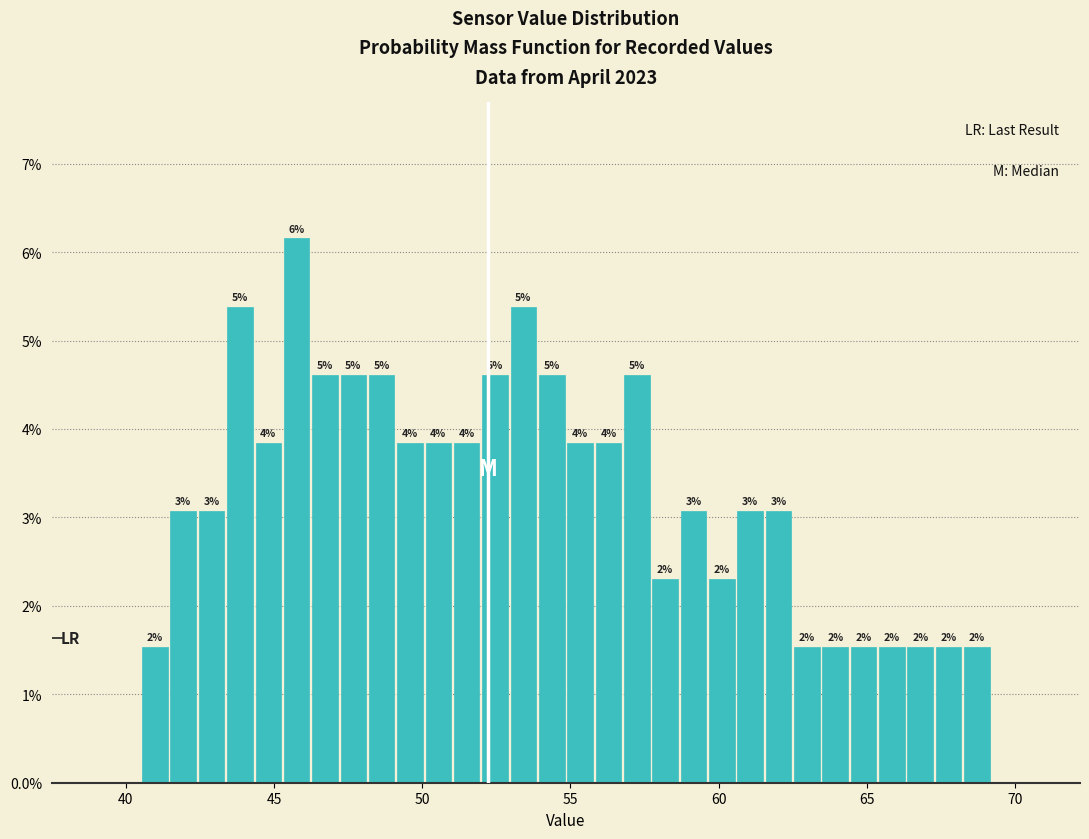

Read against the x-axis, roughly where is the centre of the tallest bar?

46.0